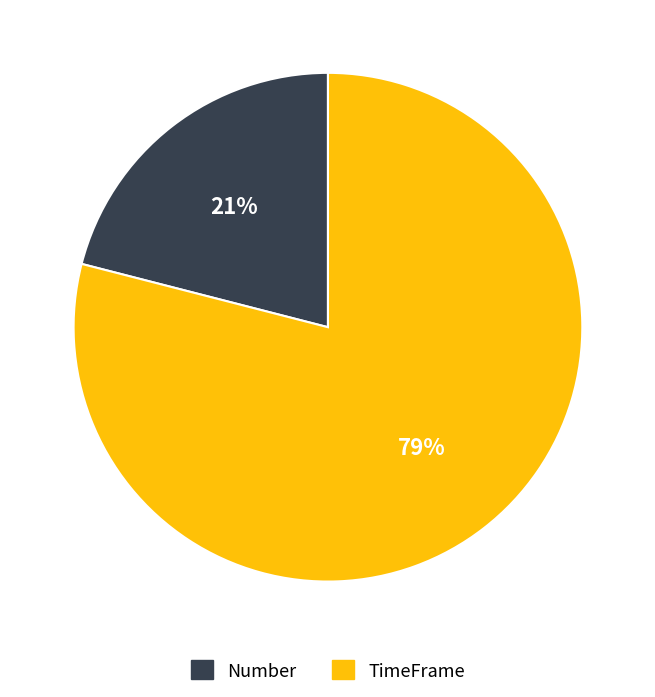

Between TimeFrame and Number, which is larger?

TimeFrame